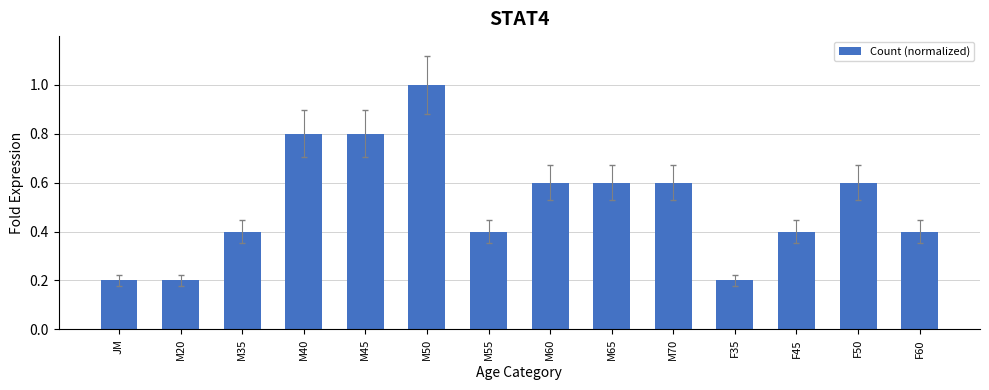

What is the sum of the values at M35 and M20?

0.6